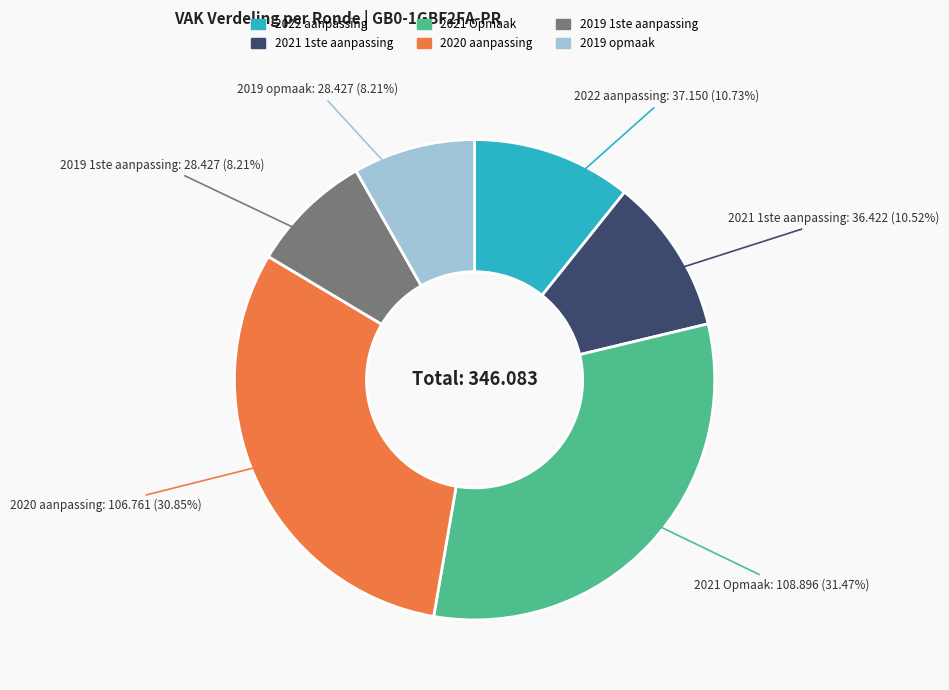

What is the ratio of the value at 2019 1ste aanpassing to the value at 2021 Opmaak?

0.3